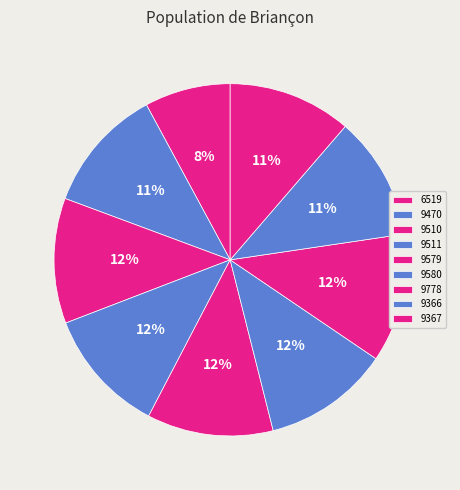

Count the number of slices in the pie.

9